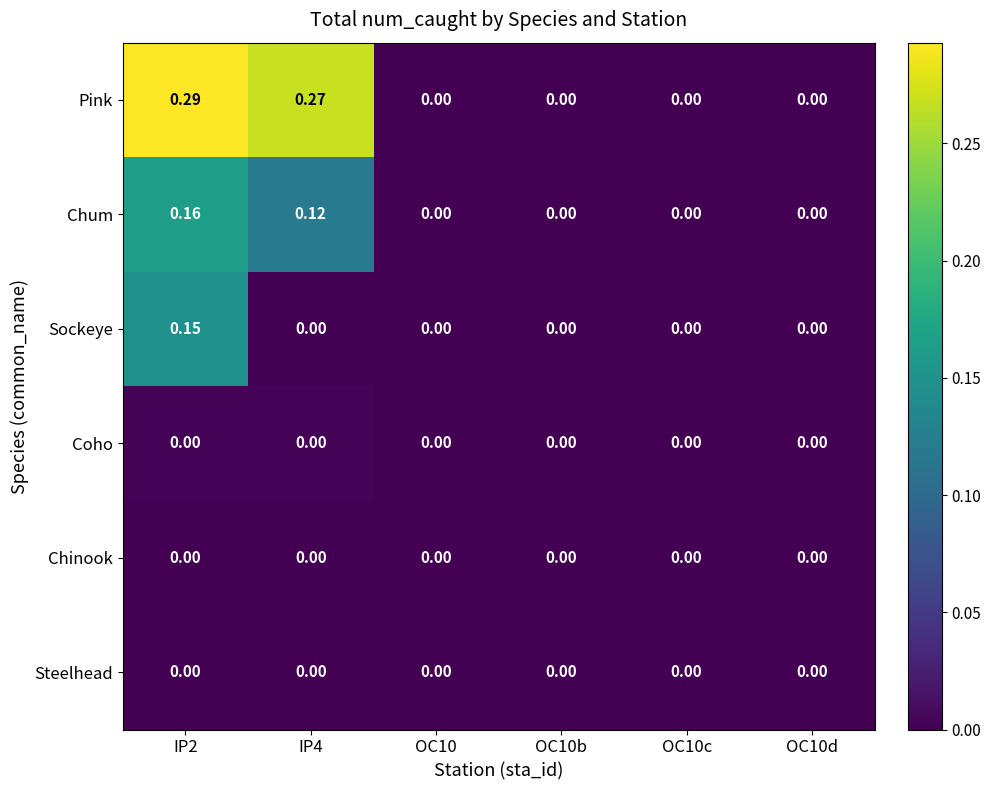

Which series has the largest total across all categories?

Pink